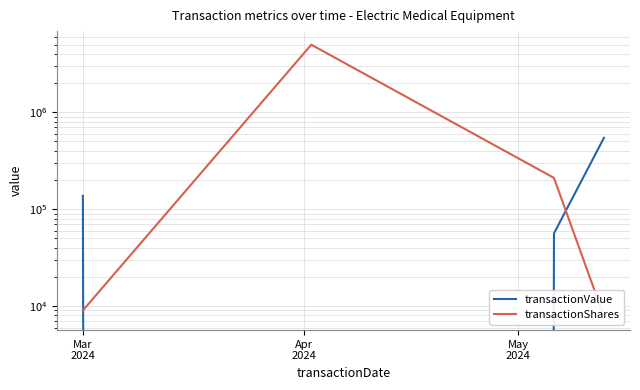

The value of transactionShares at 3 is 2945. True or false?

False